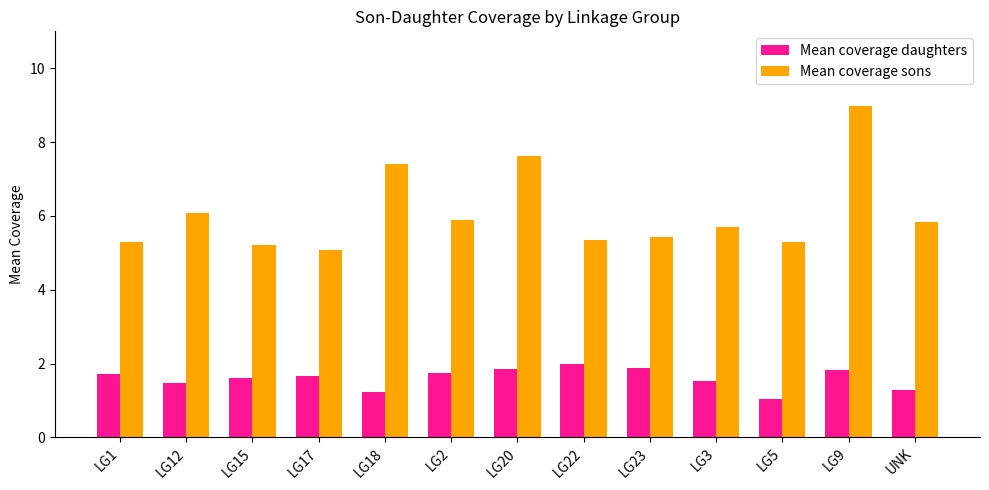

Does the chart contain stacked bars?

No